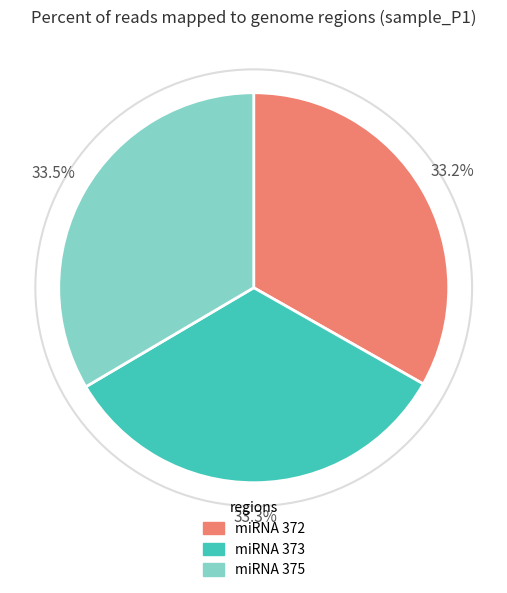

Is there a majority slice in this chart?

No